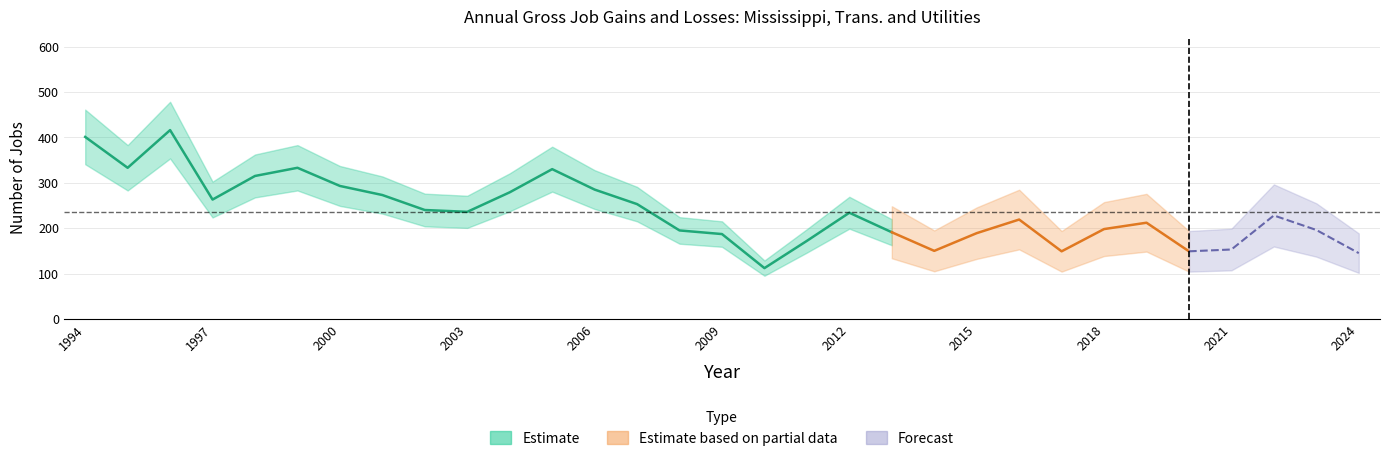

True or false: Opening establishments has more than 2 points higher than both neighbors.

False